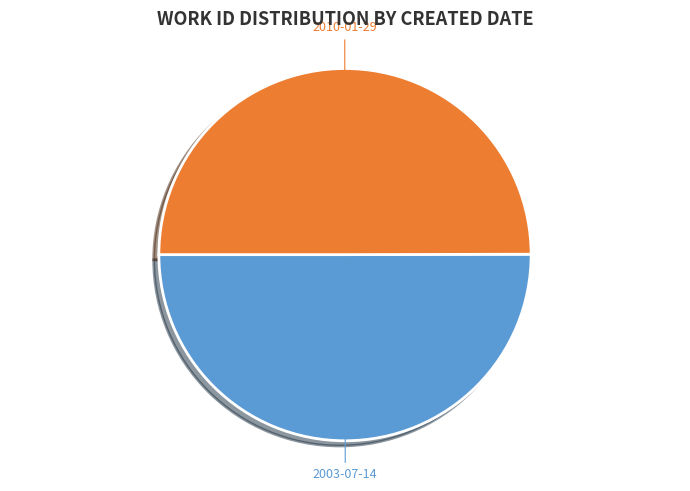

Is it true that 2003-07-14 is 50% of the pie?

True